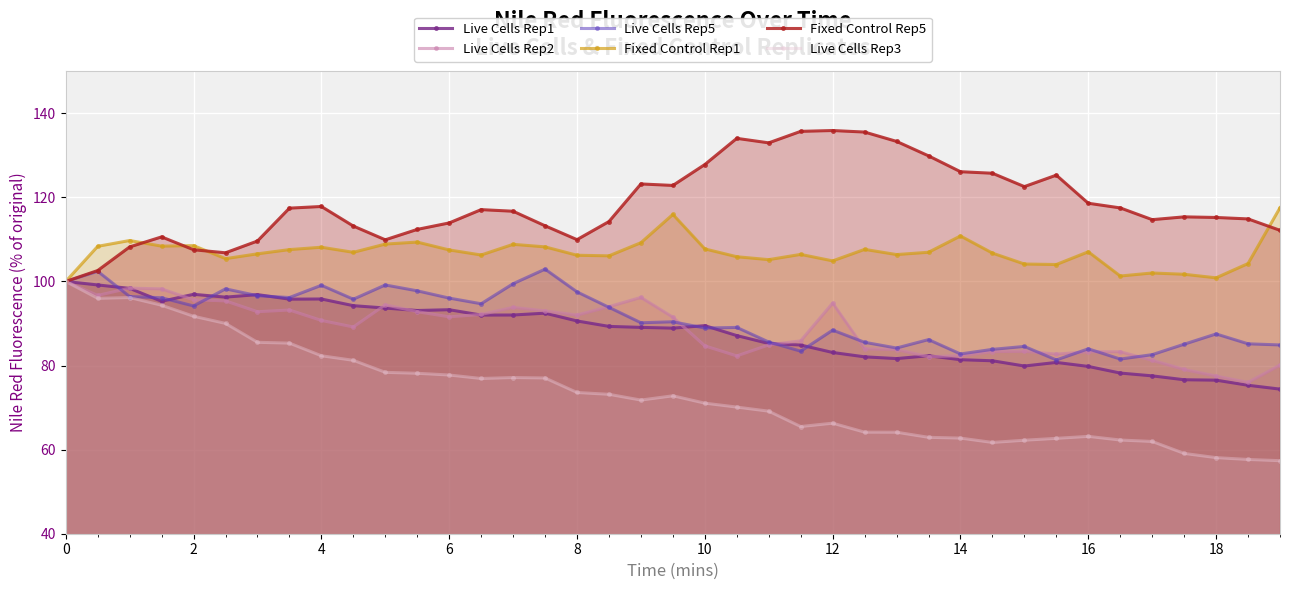

How many interior local valleys does the Fixed Control Rep5 series have?

7